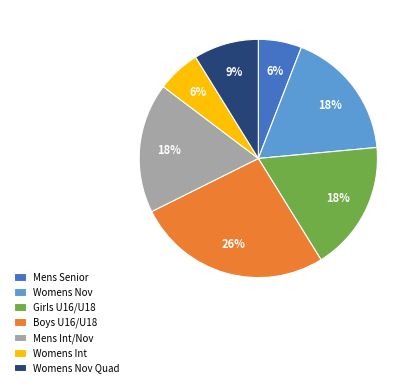

To the nearest percent, what percentage of the pie is Womens Nov Quad?

9%